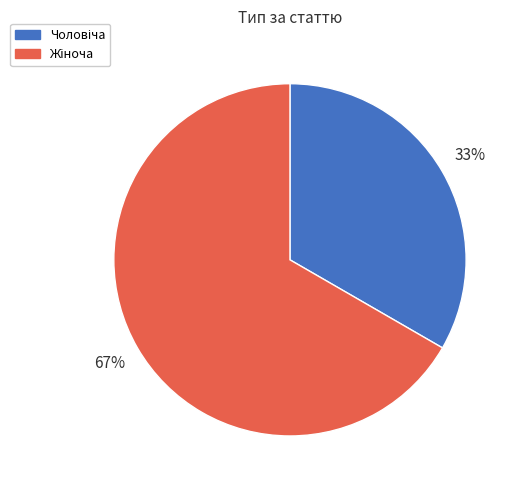

Is there any slice that represents more than half of the pie?

Yes